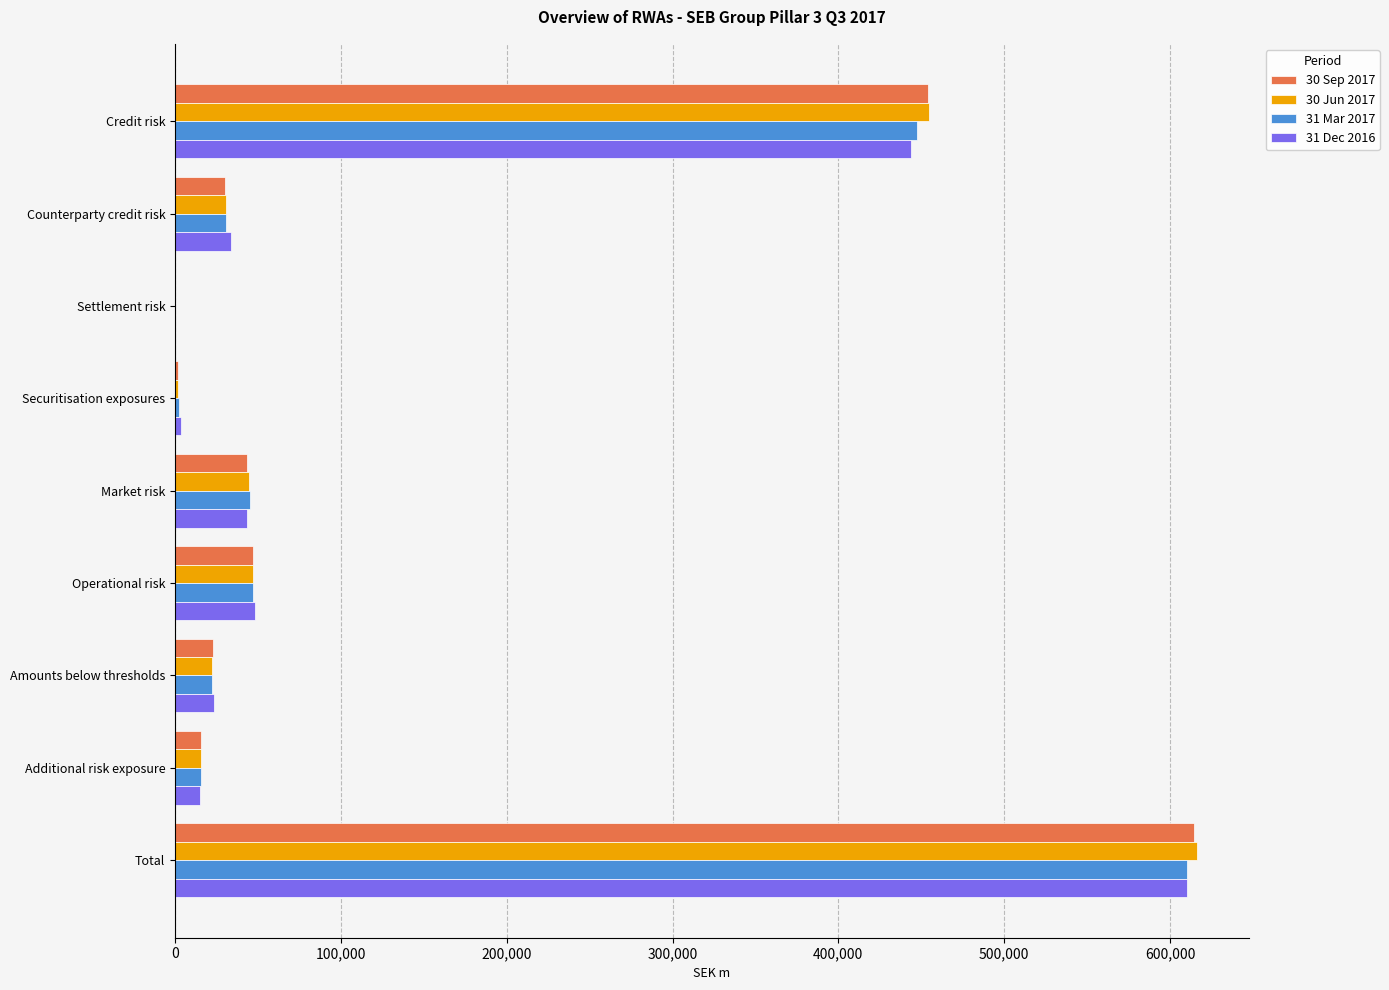

At which label does 31 Dec 2016 reach its peak?

Total